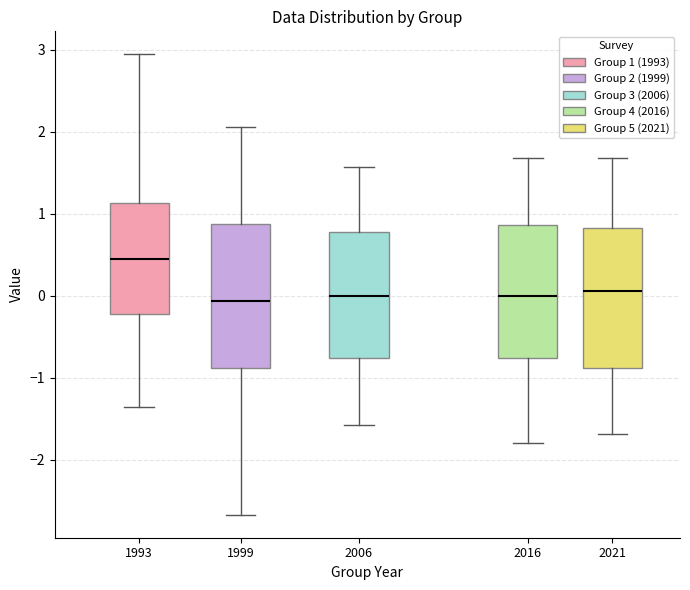

Reading left to right, transcribe this box plot: for each box, give where its median line is, the range the box spans, and where its two whiskers end, as read against the y-axis. The values are not printed on the chart, so give them approximately, as read against the axis.

1993: median 0.4, box -0.2 to 1.1, whiskers -1.4 to 2.9
1999: median -0.1, box -0.9 to 0.9, whiskers -2.7 to 2.1
2006: median 0.0, box -0.8 to 0.8, whiskers -1.6 to 1.6
2016: median 0.0, box -0.8 to 0.9, whiskers -1.8 to 1.7
2021: median 0.1, box -0.9 to 0.8, whiskers -1.7 to 1.7